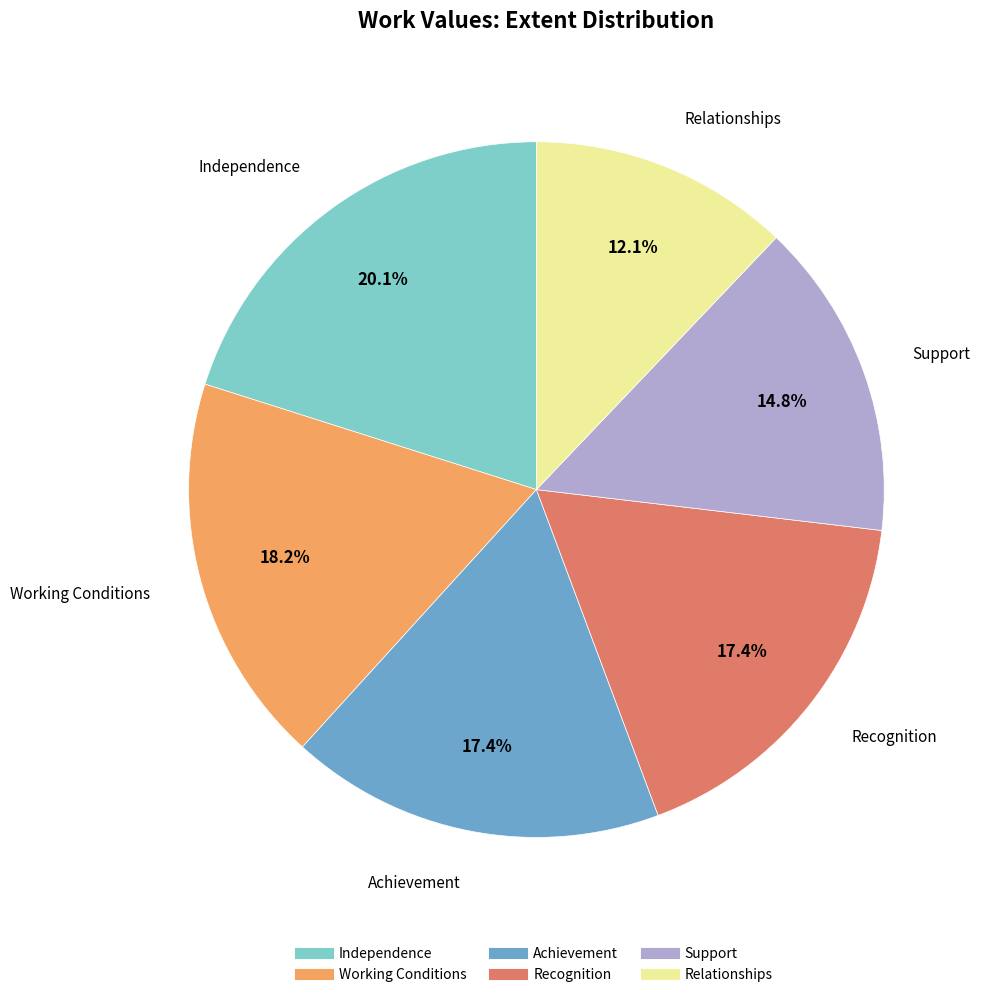

To the nearest percent, what percentage of the pie is Working Conditions?

18%